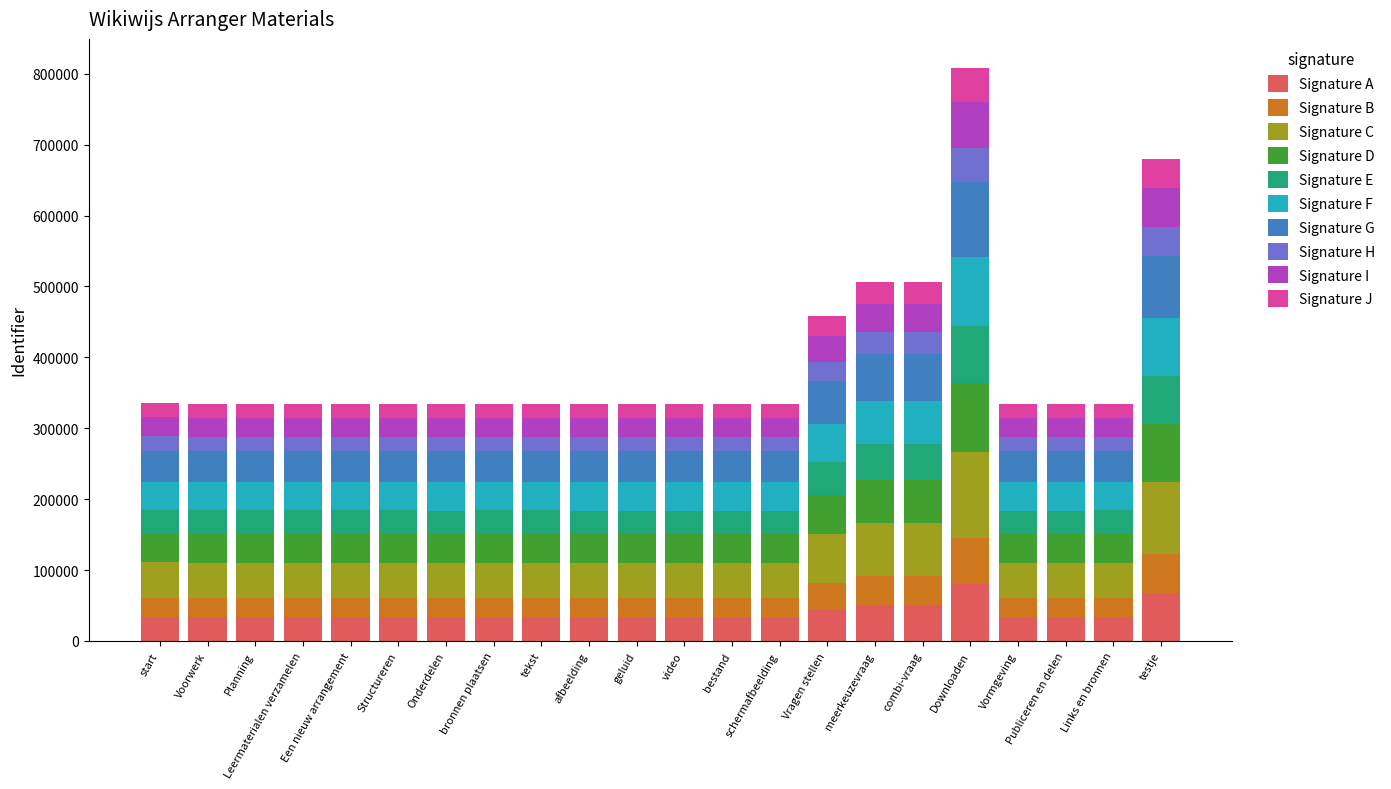

What is the difference between the maximum and minimum values in the Signature A series?

47429.7